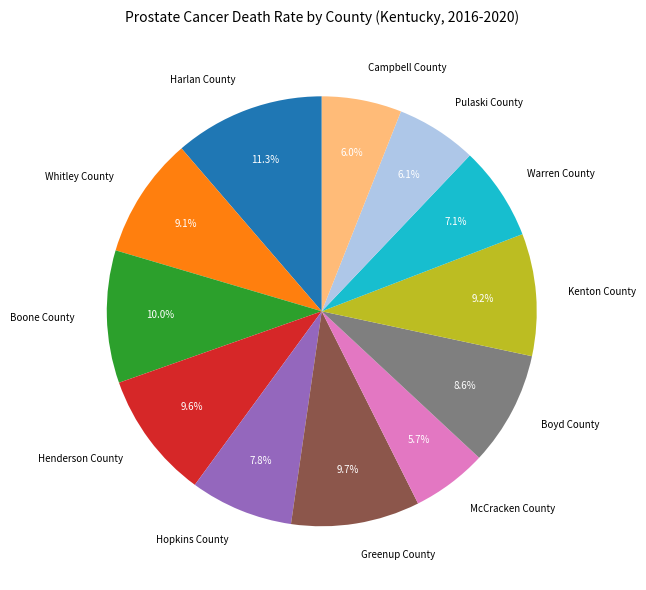

To the nearest percent, what is the difference between the largest and smallest slice percentages?

6%